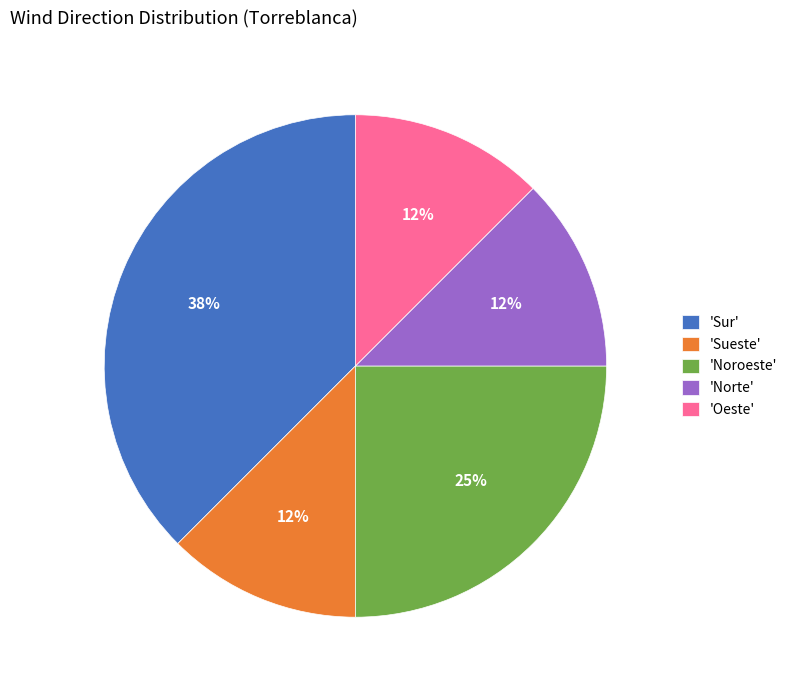

To the nearest percent, what is the average slice percentage?

20%